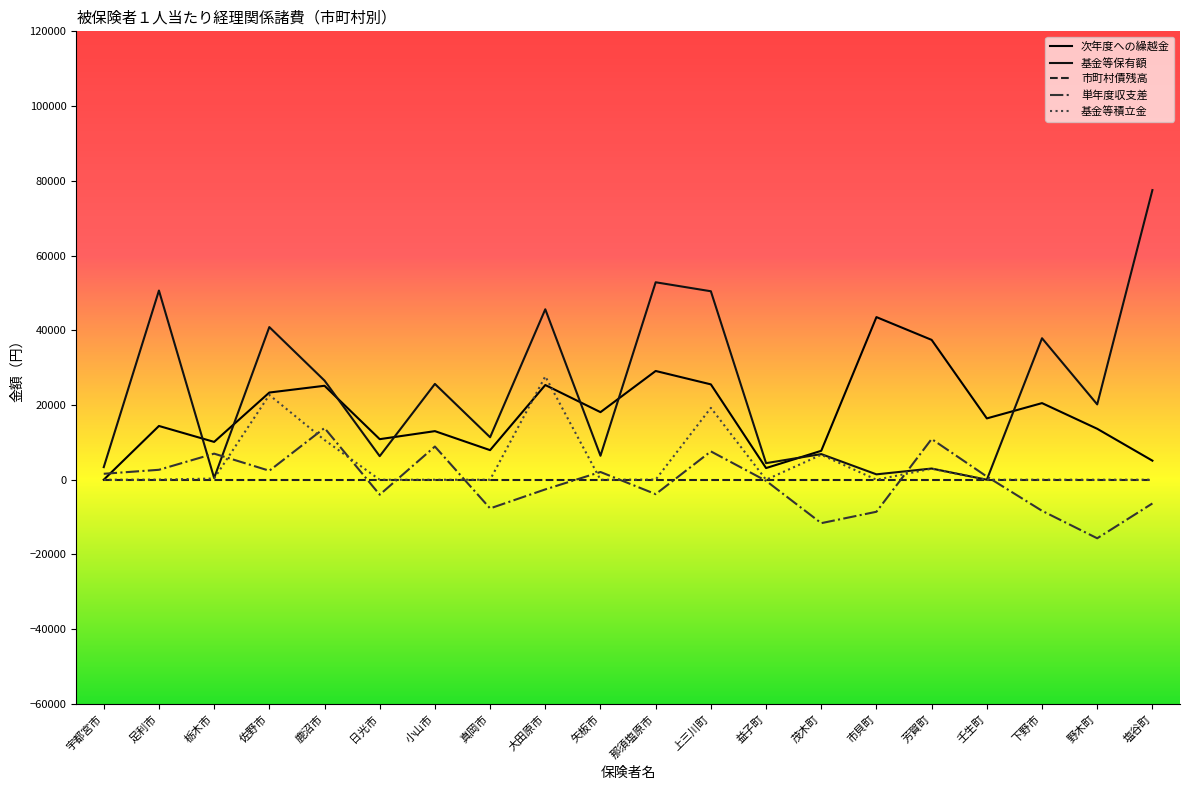

In 基金等保有額, how many points are lower than both neighbors (excluding endpoints)?

8